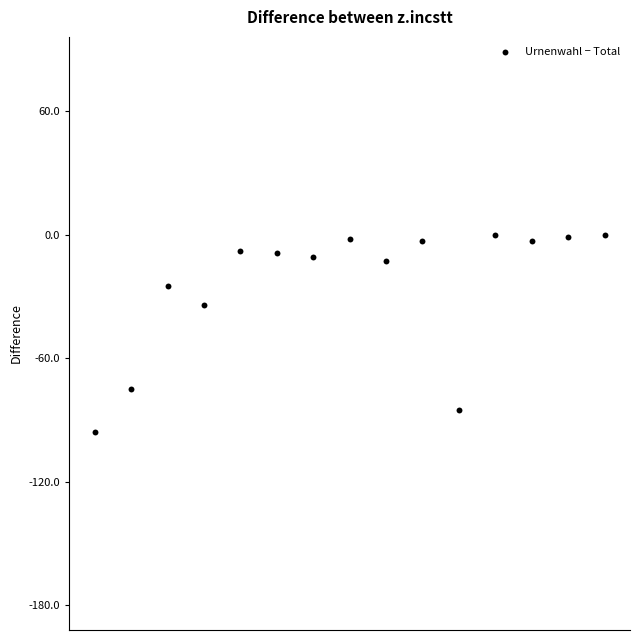

What Y value in the scatter plot is closest to -48?

-34